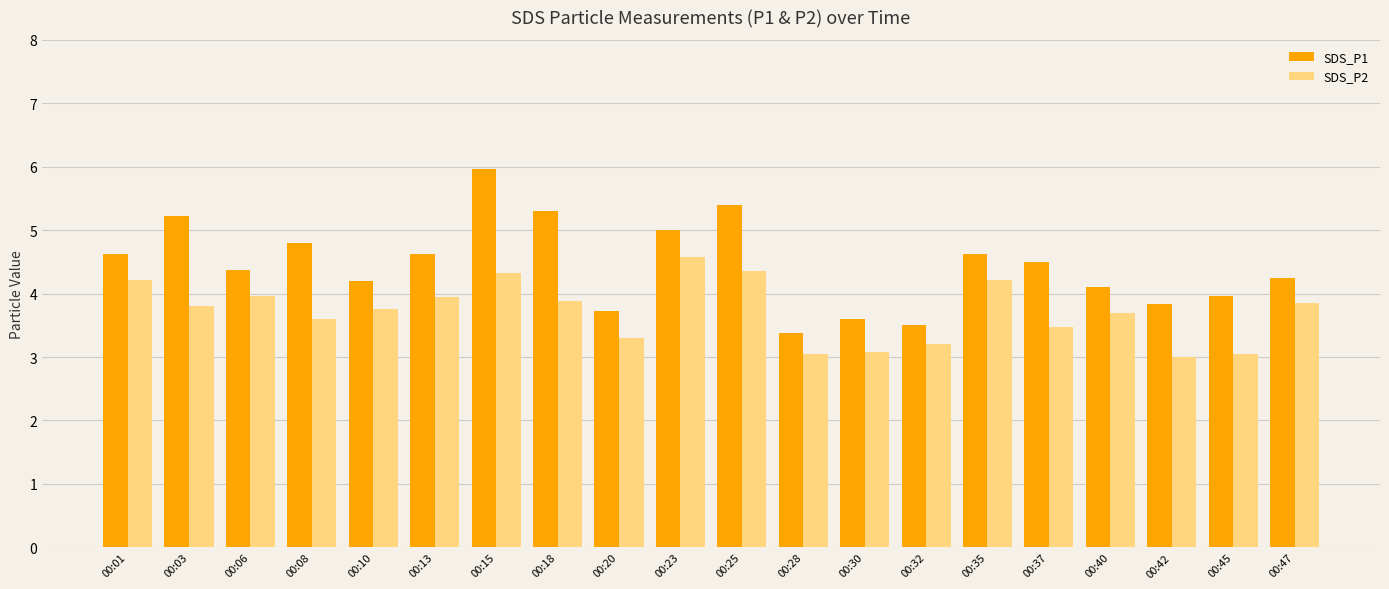

What is the sum of all SDS_P1 values?

89.0